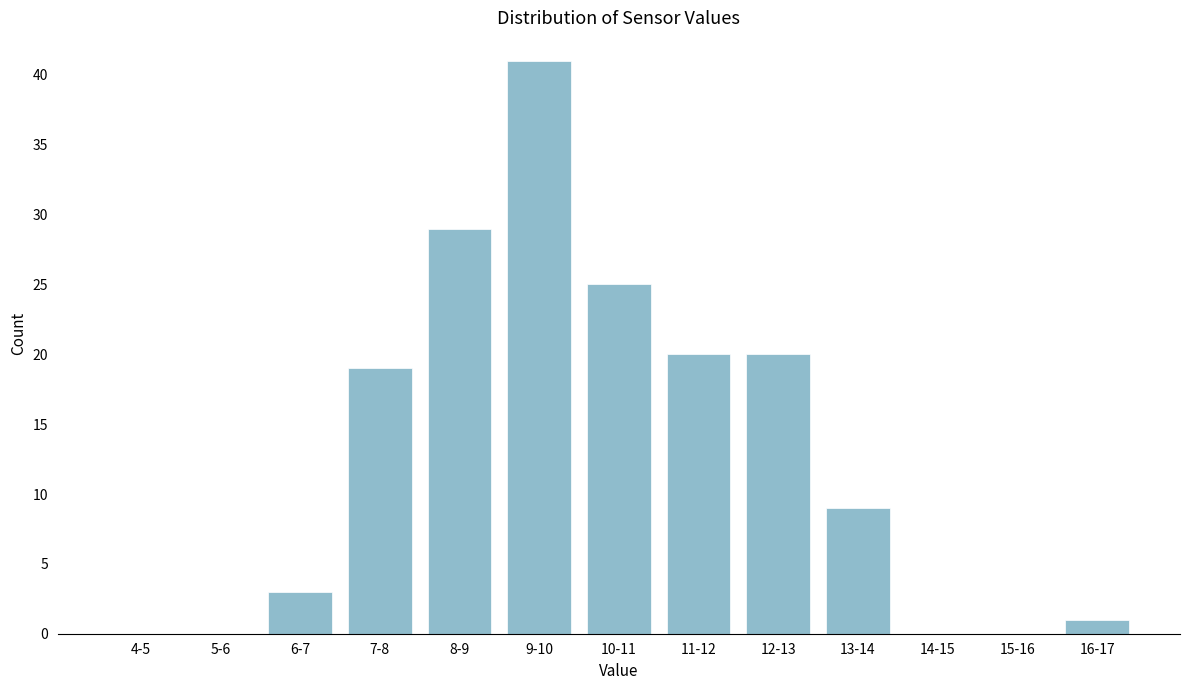

Reading right to left, what are all the values shown in this chart?

16-17=1	15-16=0	14-15=0	13-14=9	12-13=20	11-12=20	10-11=25	9-10=41	8-9=29	7-8=19	6-7=3	5-6=0	4-5=0